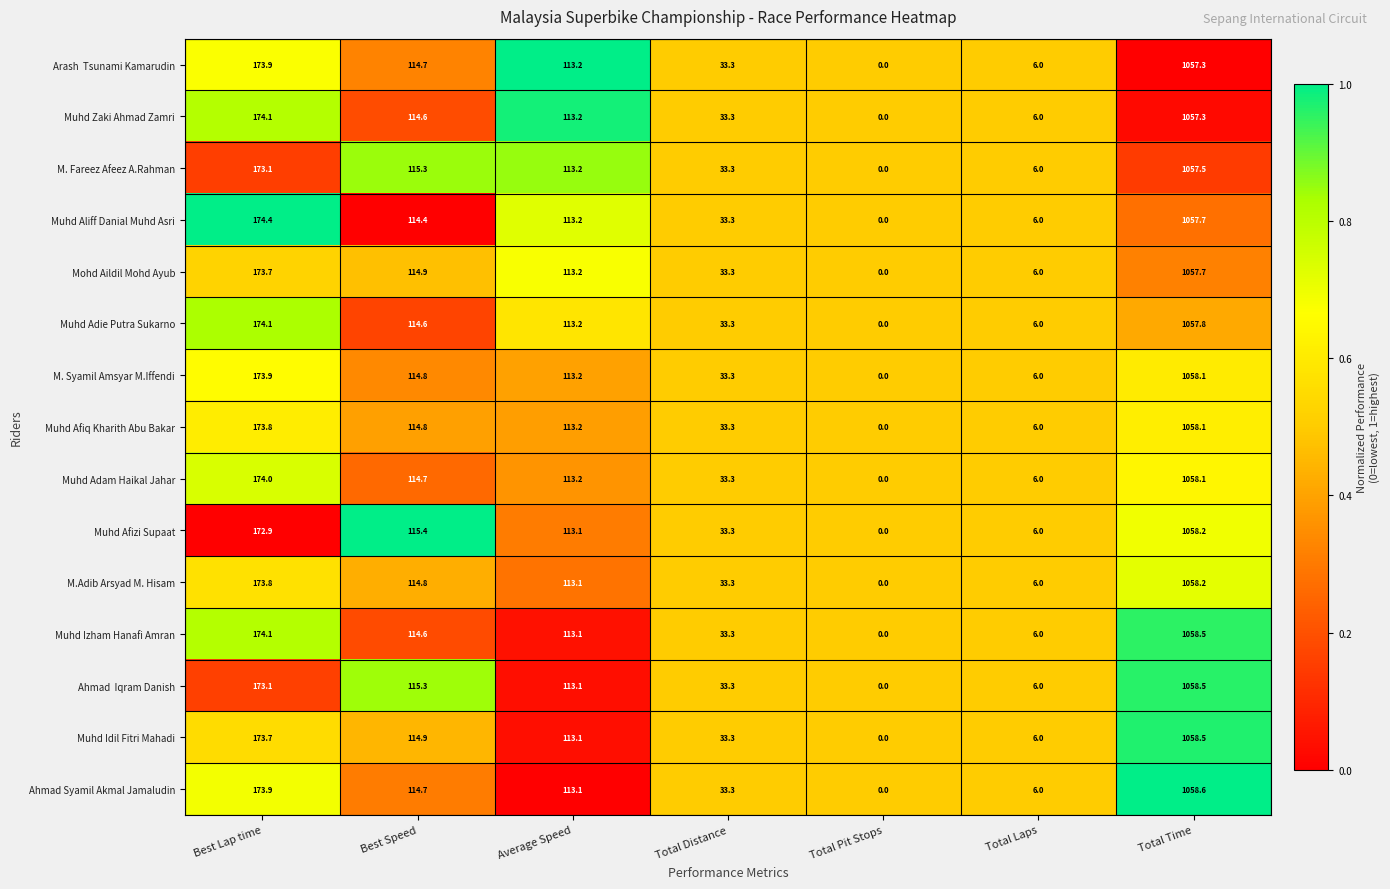

What is the sum of all M. Fareez Afeez A.Rahman values?

1498.4